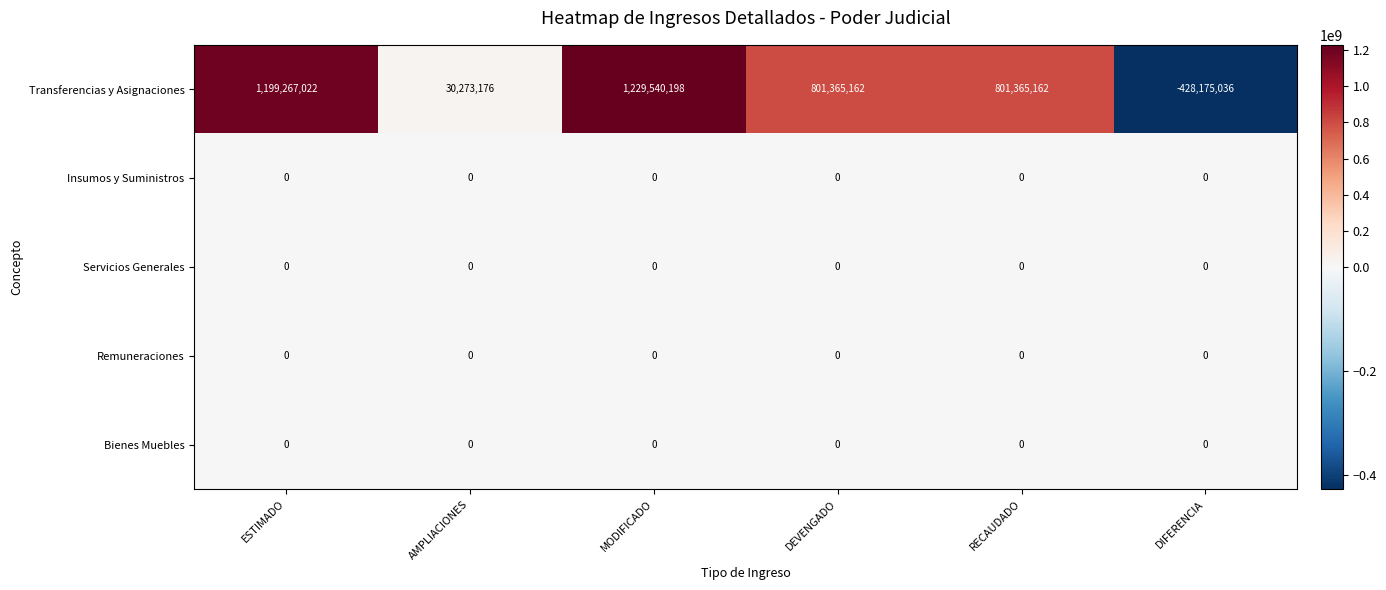

Where does the Transferencias y Asignaciones series first go above 801365162?

ESTIMADO